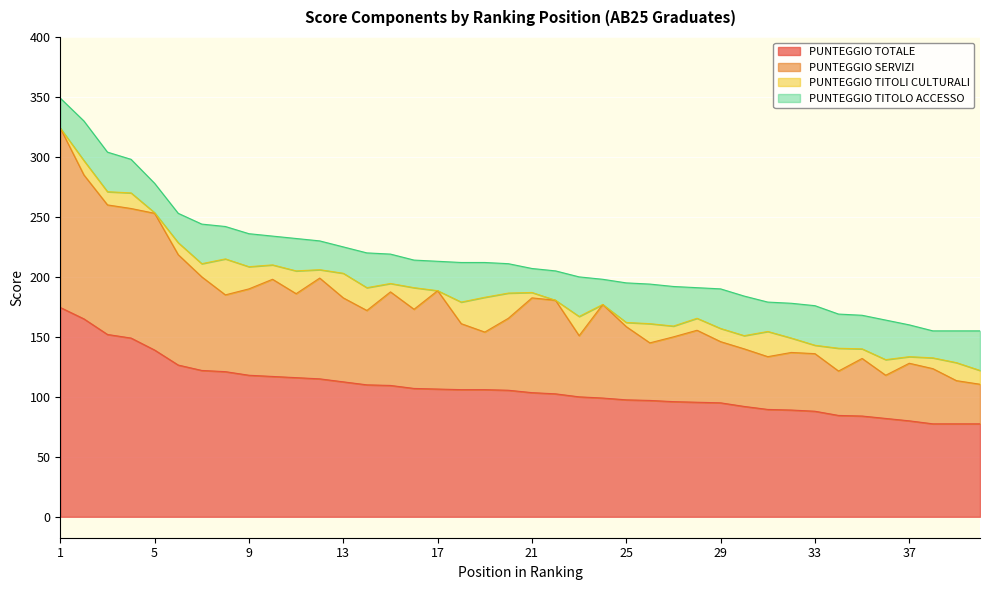

At which label is PUNTEGGIO SERVIZI closest to 217?

6